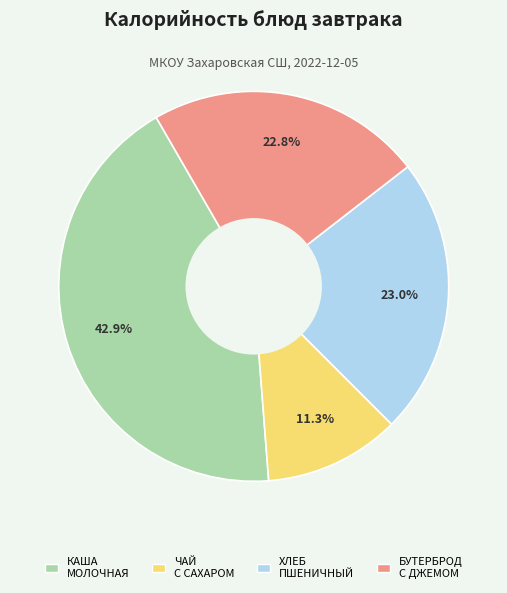

Does any single category account for the majority?

No